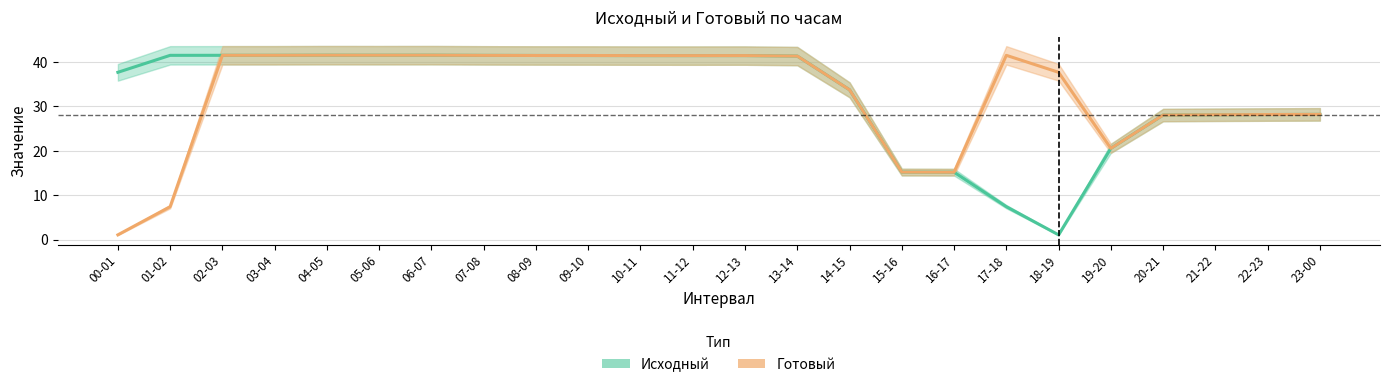

At which category does Готовый reach its first local valley?

05-06